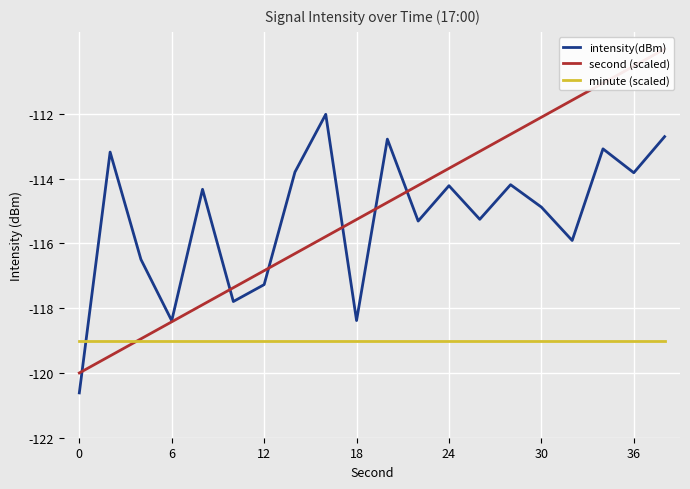

How many intersections are there between minute (scaled) and intensity(dBm)?

1